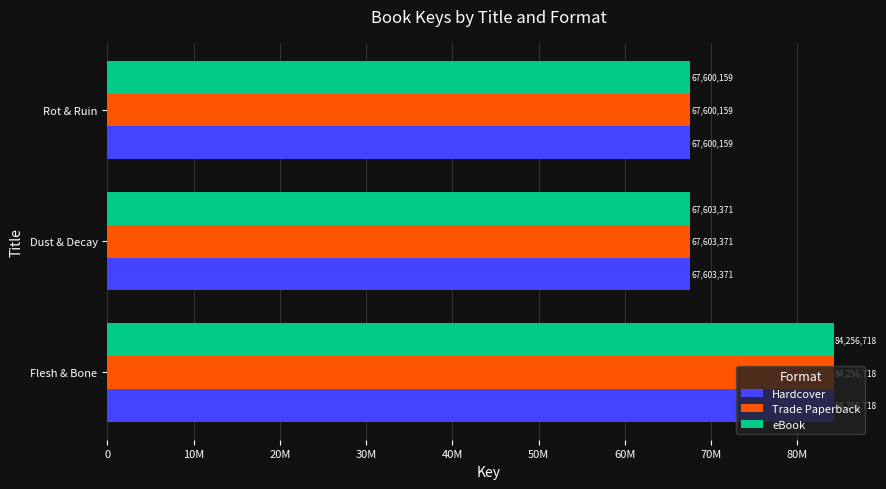

What are all the series names shown in the legend?

Hardcover, Trade Paperback, eBook